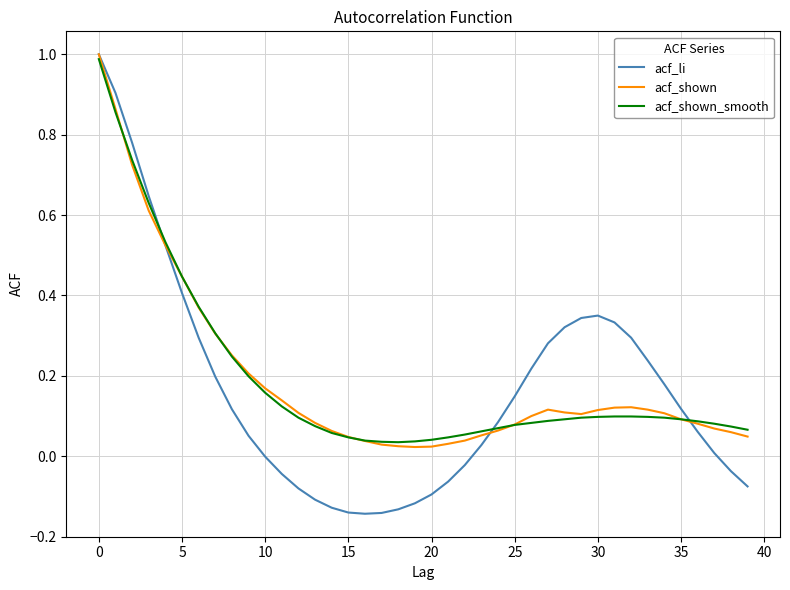

Does the chart have visible grid lines?

Yes